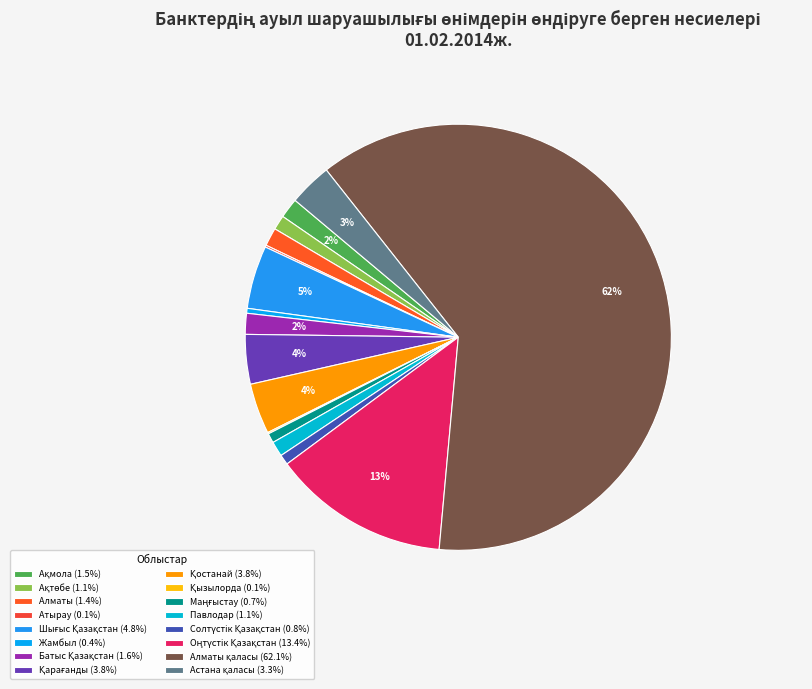

What is the smallest slice in the pie chart?

Қызылорда